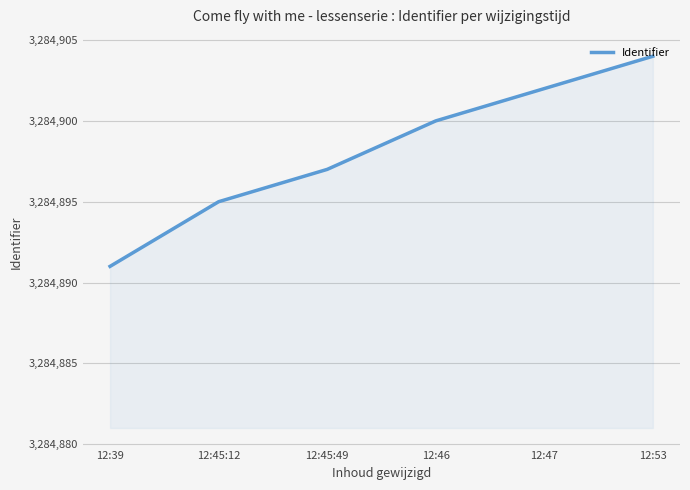

What is the minimum value shown in the chart?

3284891